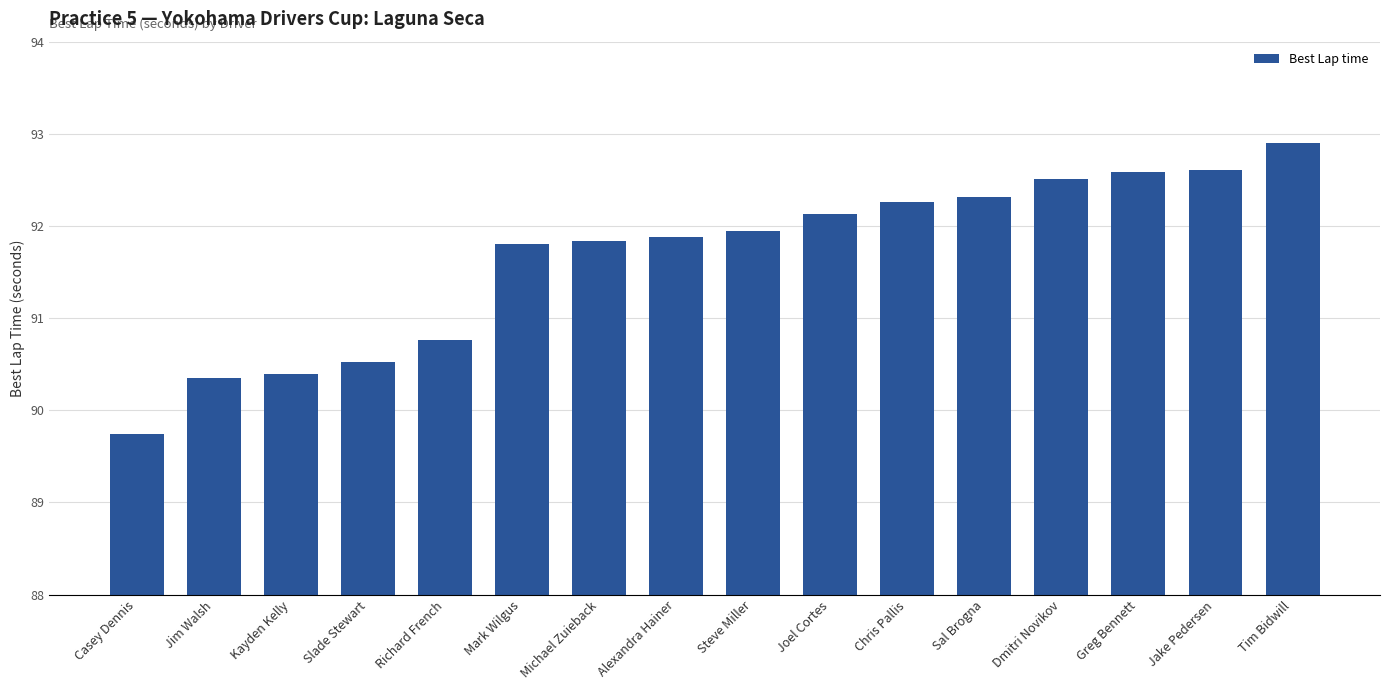

What is the difference between the maximum and minimum values?

3.2